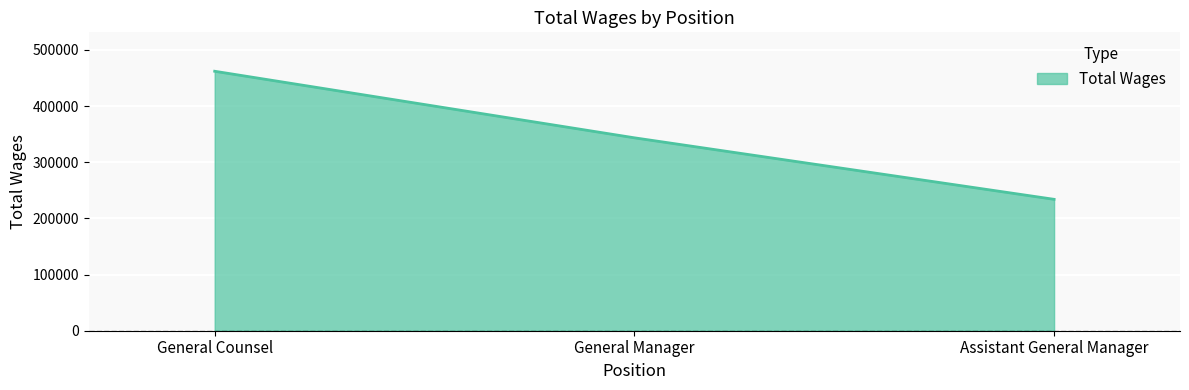

Rank the categories by value from lowest to highest.

Assistant General Manager, General Manager, General Counsel